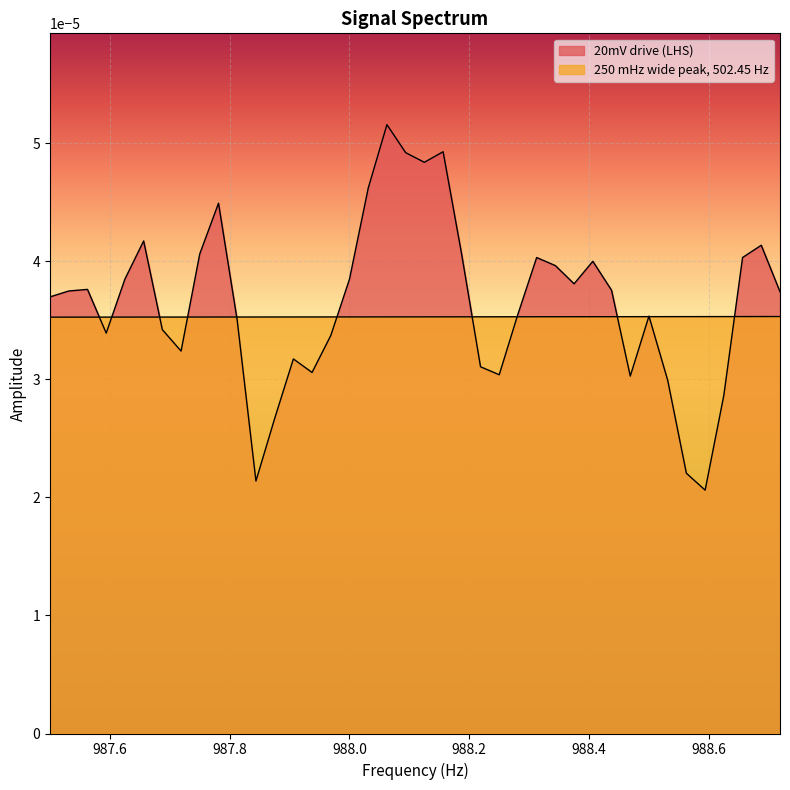

True or false: there are more than 1 points higher than both neighbors.

True